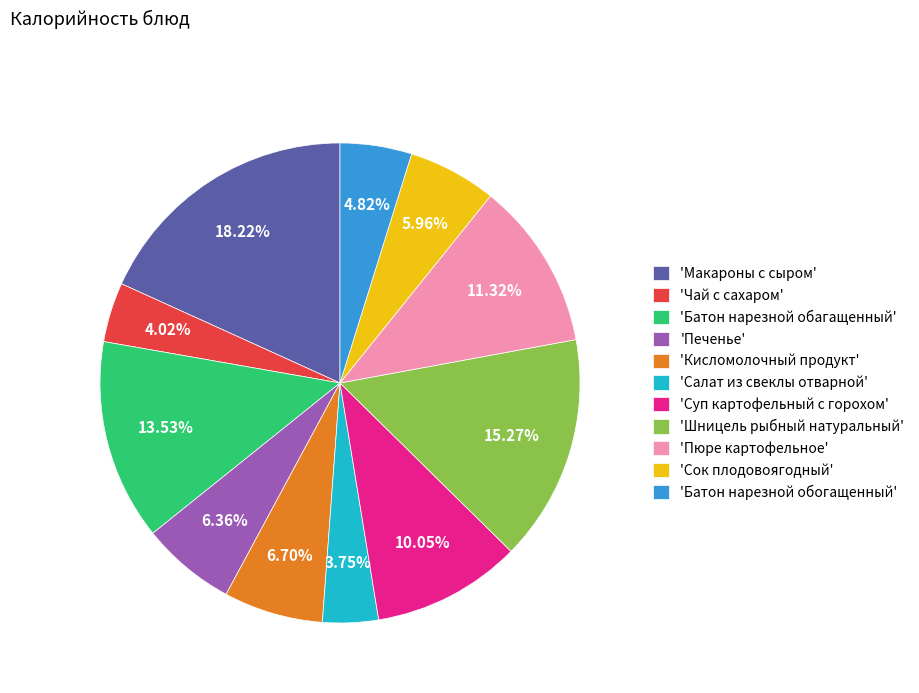

Do 'Пюре картофельное' and 'Кисломолочный продукт' together represent more than half of the pie?

No